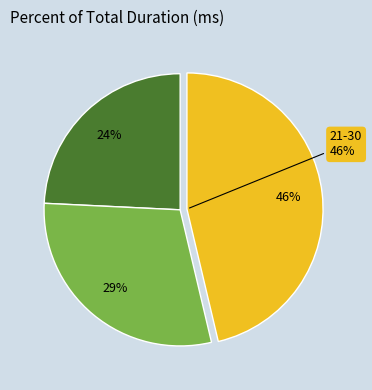

What percentage is the 11-20 slice, to the nearest percent?

29%